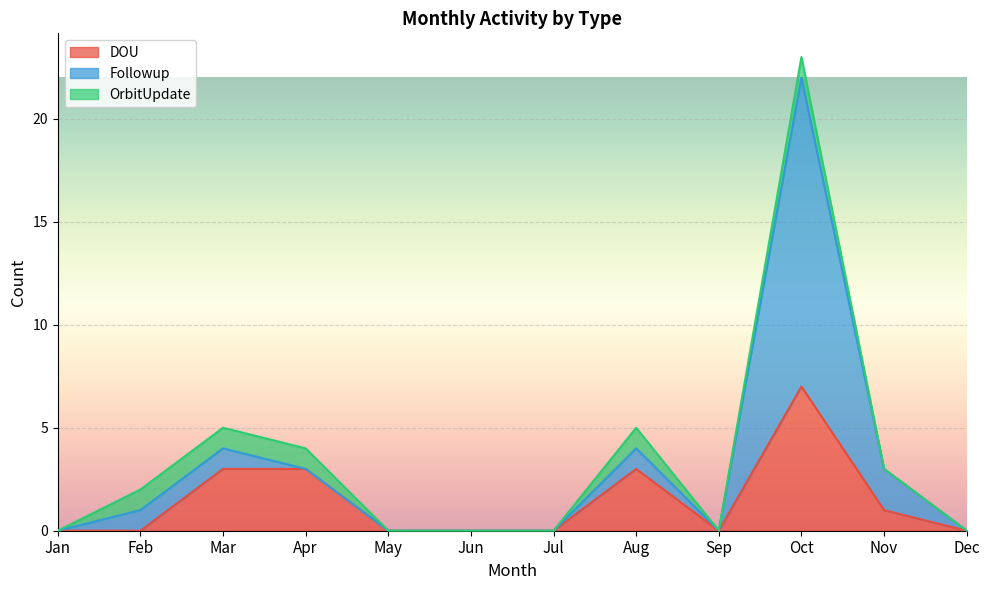

The value of Followup at Jan is 0. True or false?

True